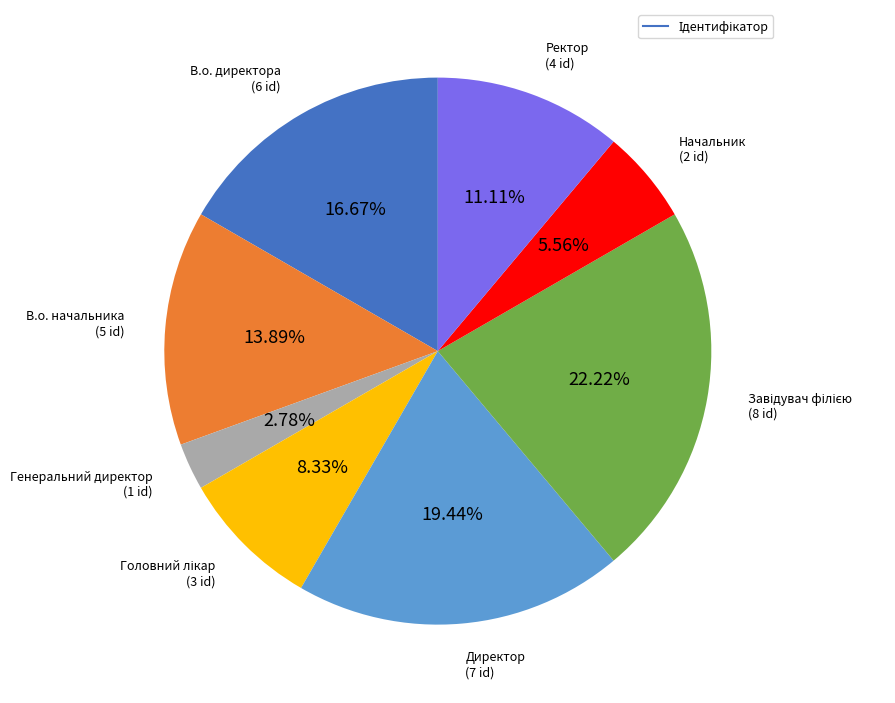

Is there any slice that represents more than half of the pie?

No